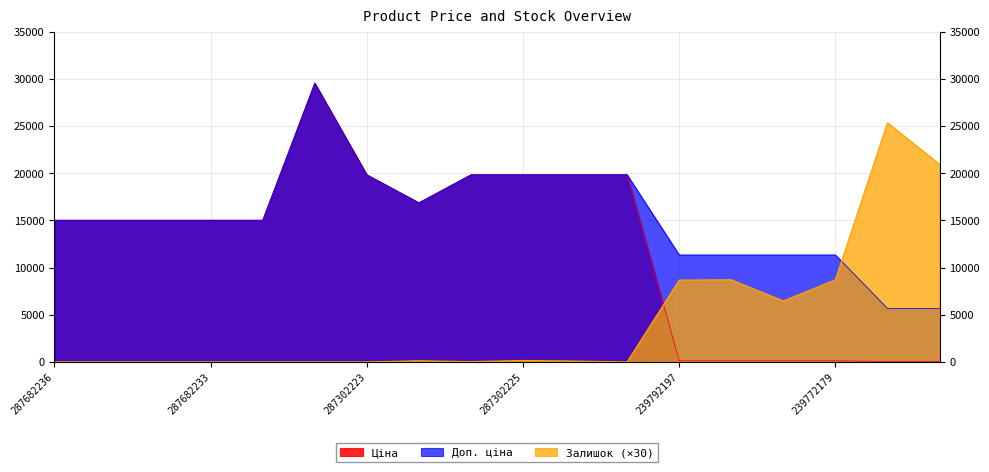

What is the sum of the Залишок values at 239772195 and 239792197?

15120.0